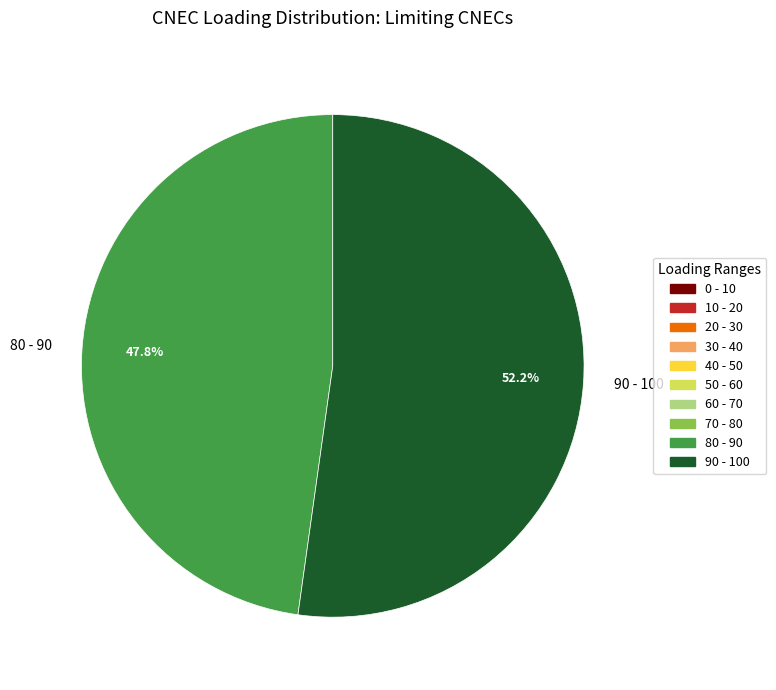

Is the sum of 90 - 100 and 80 - 90 greater than half?

Yes